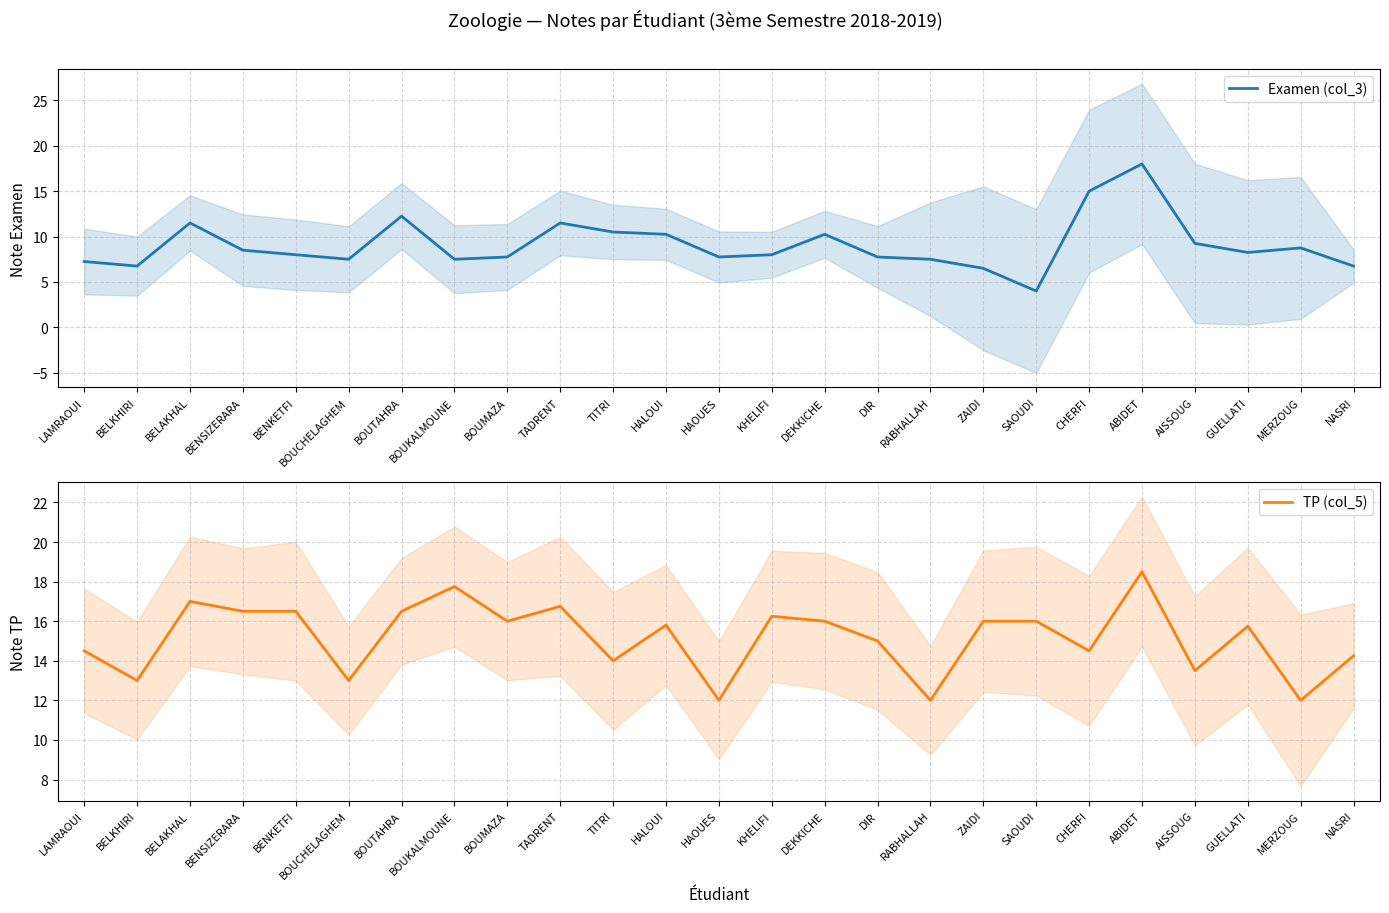

What is the spread (max minus min) of values at DIR?

7.2